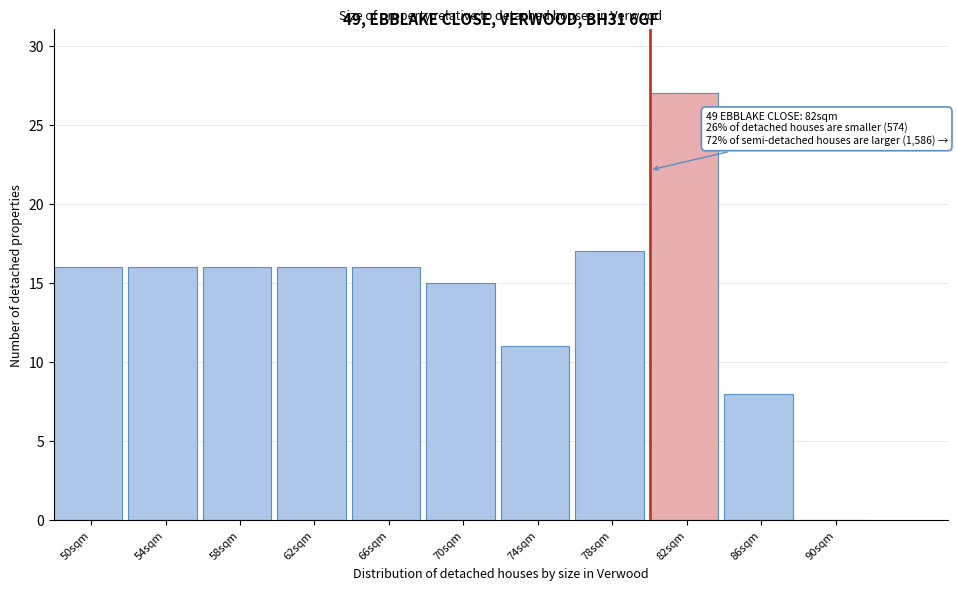

Reading left to right, transcribe all the data shown in this chart.

50sqm=16	54sqm=16	58sqm=16	62sqm=16	66sqm=16	70sqm=15	74sqm=11	78sqm=17	82sqm=27	86sqm=8	90sqm=0